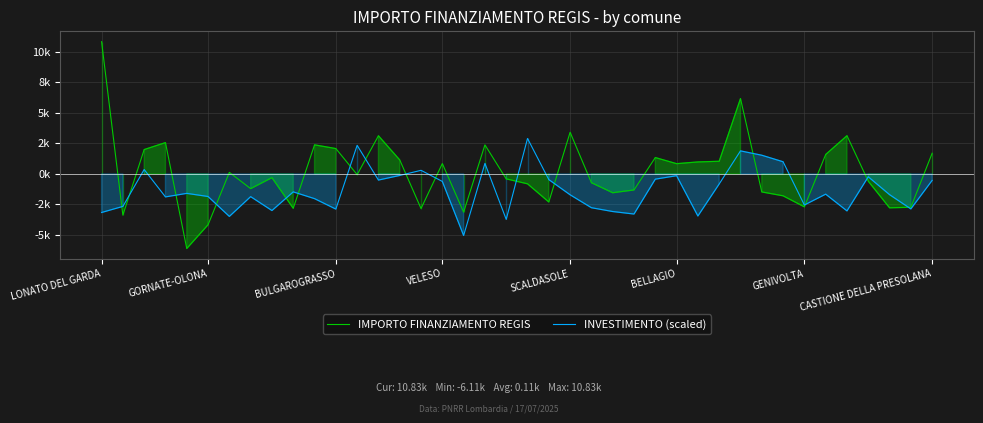

True or false: IMPORTO FINANZIAMENTO REGIS has more than 1 interior local peaks.

True